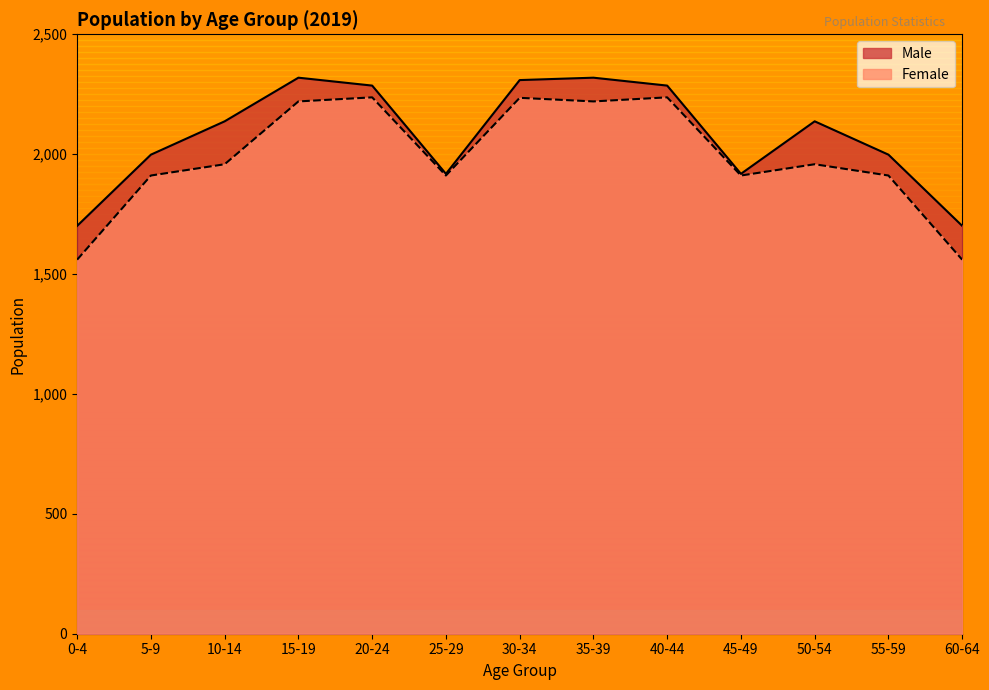

How many categories are shown in the chart?

13